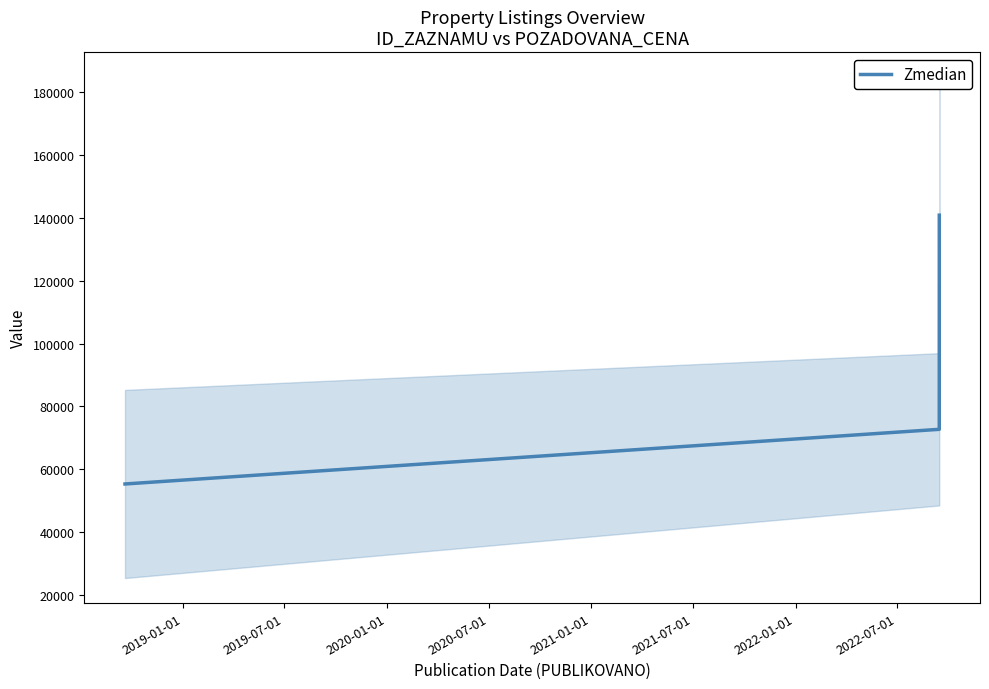

What is the highest value of the Zmedian series?

140881.5